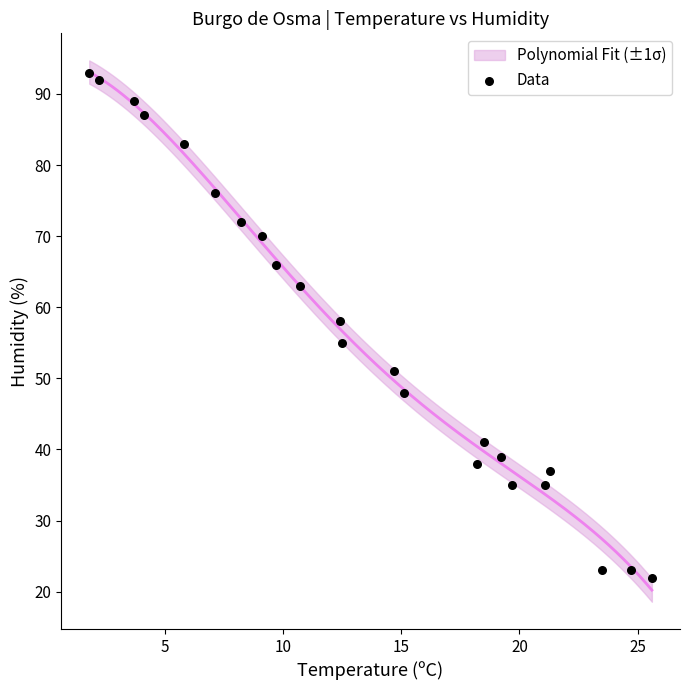

What Y value in the scatter plot is closest to 57?

58